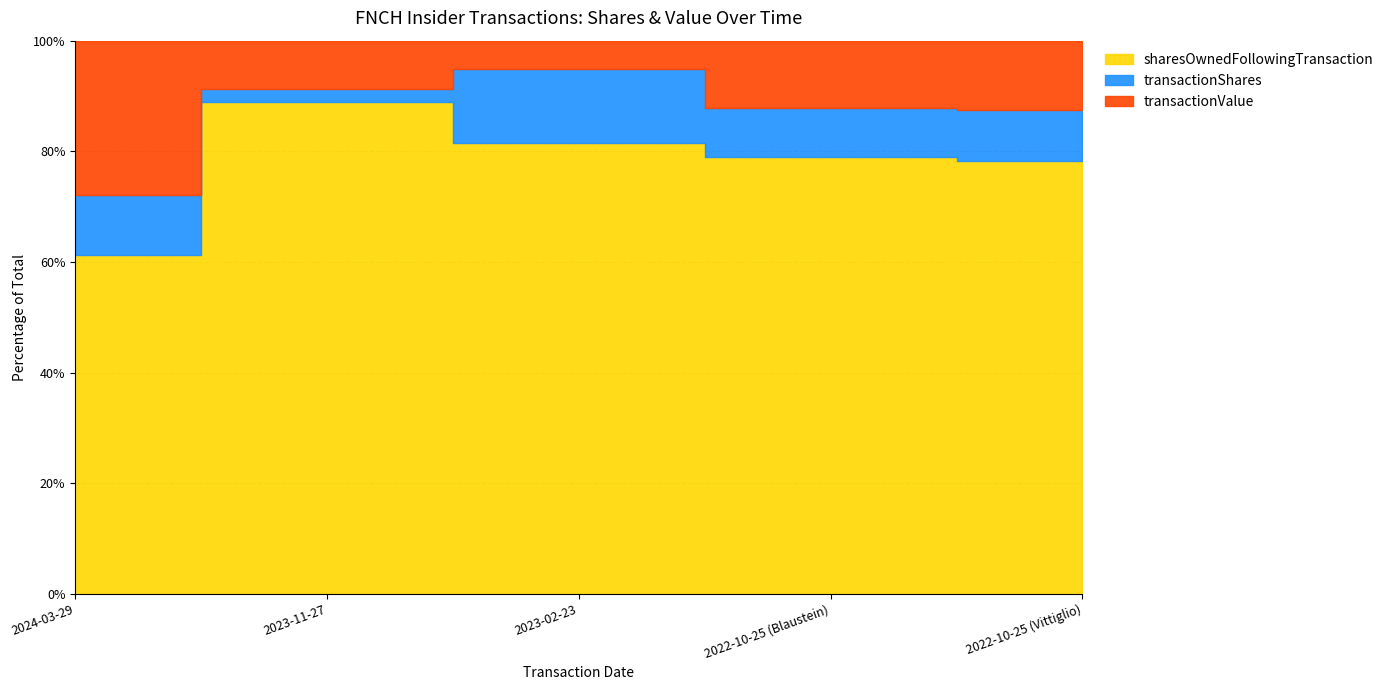

Is it true that transactionValue equals 2606 at 2023-02-23?

False